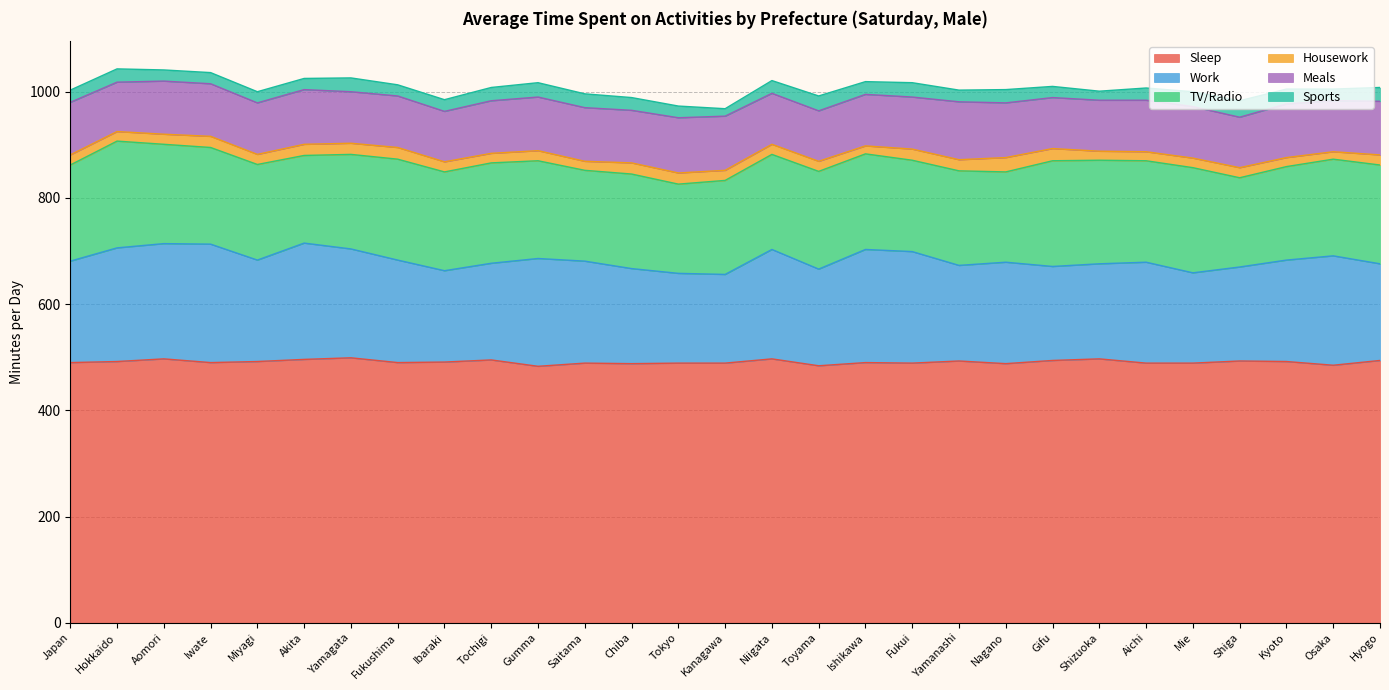

What is the label of the 15th point from the right?

Kanagawa